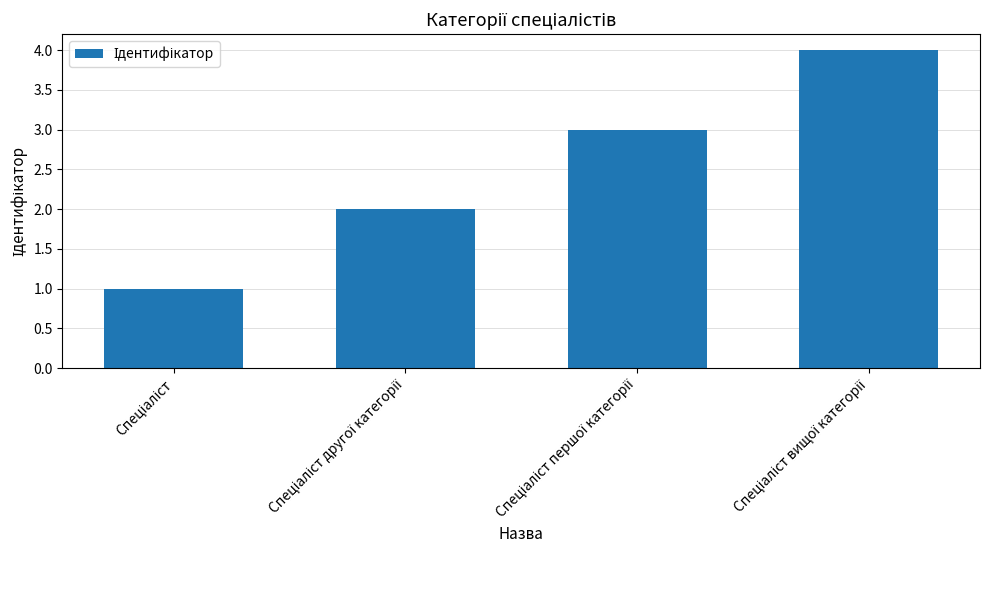

What is the difference between the maximum and minimum values?

3